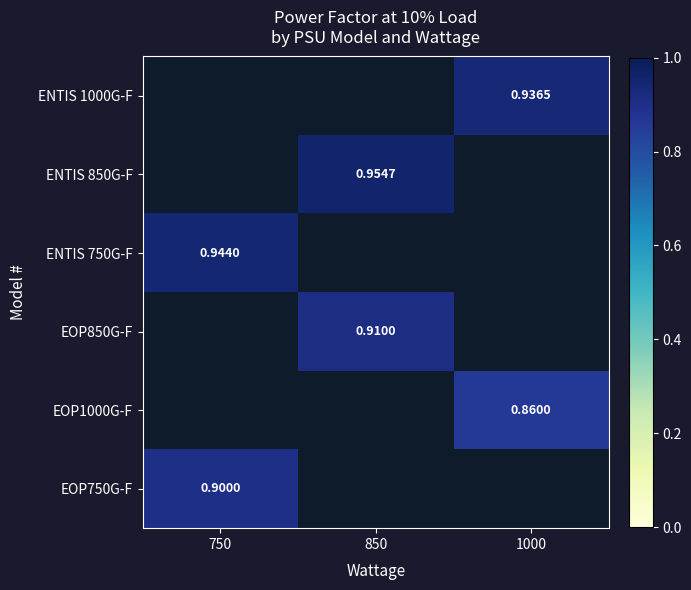

How many positive values does the EOP750G-F series have?

1